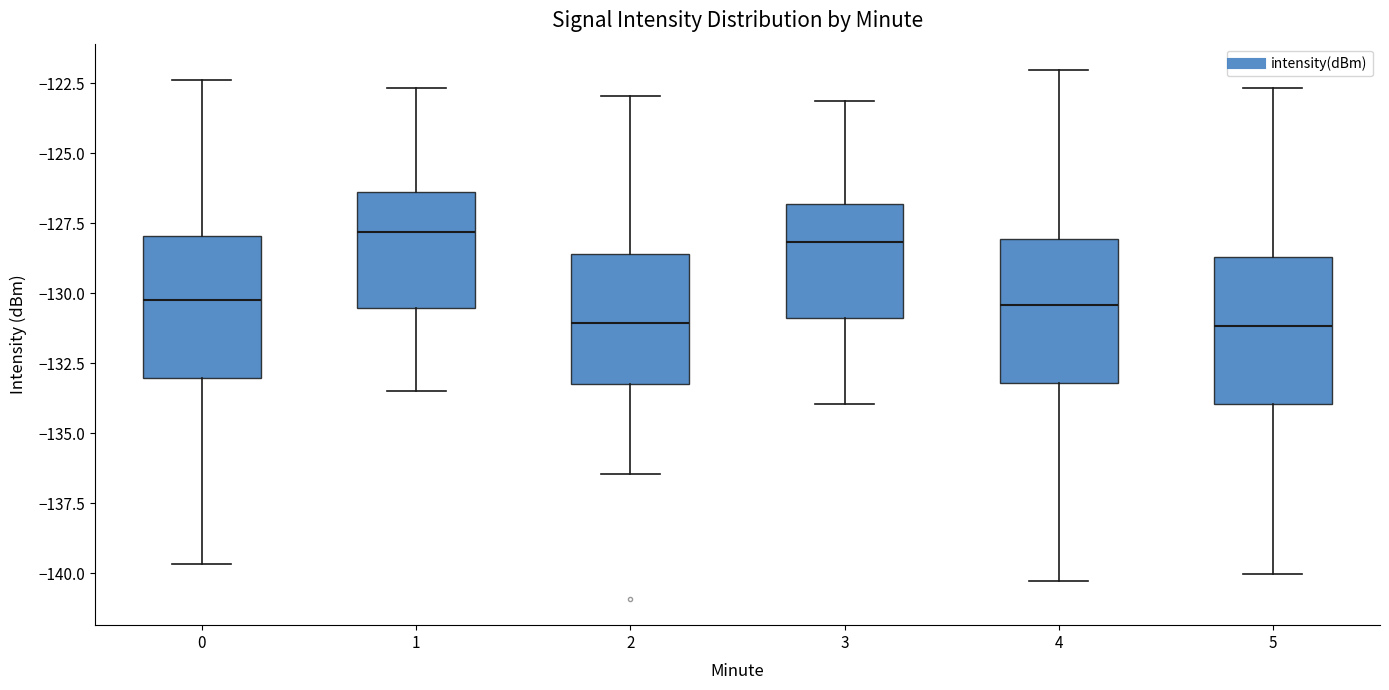

Reading left to right, transcribe this box plot: for each box, give where its median line is, the range the box spans, and where its two whiskers end, as read against the y-axis. The values are not printed on the chart, so give them approximately, as read against the axis.

0: median -130.0, box -133.0 to -128.0, whiskers -139.5 to -122.5
1: median -128.0, box -130.5 to -126.5, whiskers -133.5 to -122.5
2: median -131.0, box -133.0 to -128.5, whiskers -136.5 to -123.0
3: median -128.0, box -131.0 to -127.0, whiskers -134.0 to -123.0
4: median -130.5, box -133.0 to -128.0, whiskers -140.5 to -122.0
5: median -131.0, box -134.0 to -128.5, whiskers -140.0 to -122.5